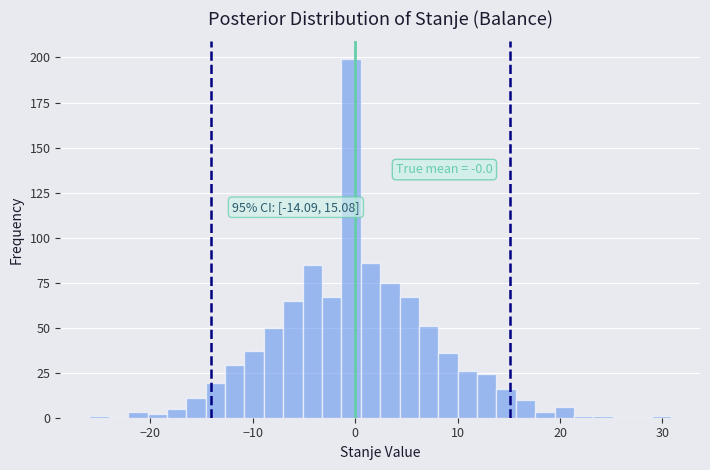

Around what value on the x-axis is the tallest bar? Give the approximate position of its centre, as read against the axis.

0